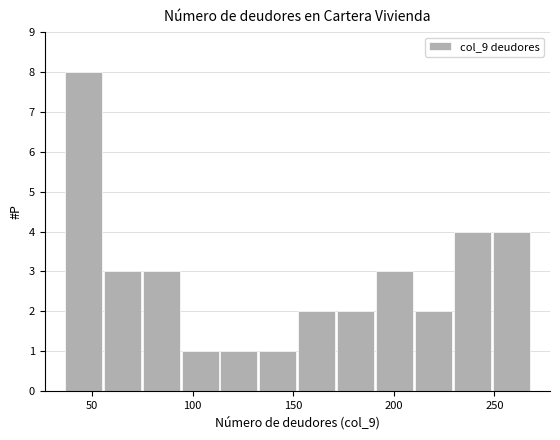

Around what value on the x-axis is the tallest bar? Give the approximate position of its centre, as read against the axis.

45